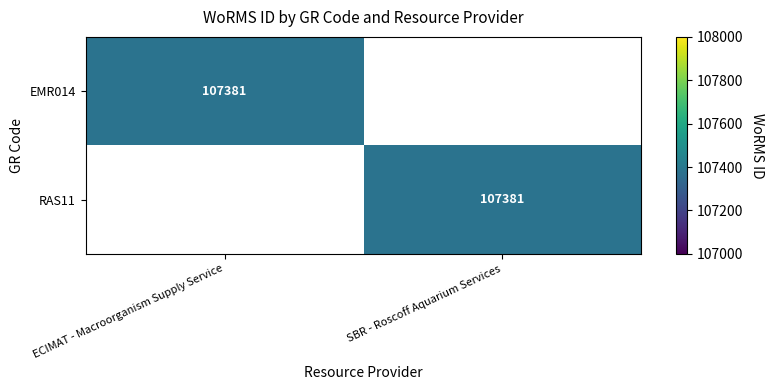

The value of EMR014 at ECIMAT - Macroorganism Supply Service is 139646. True or false?

False